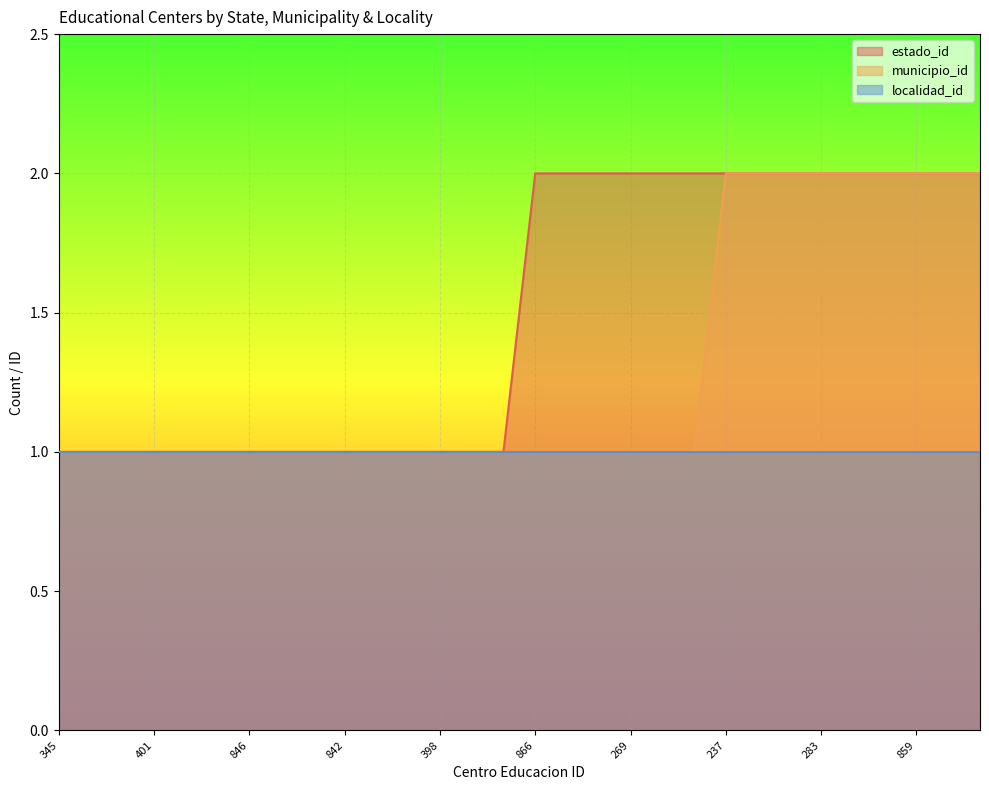

At how many categories does at least one series exceed 1?

15